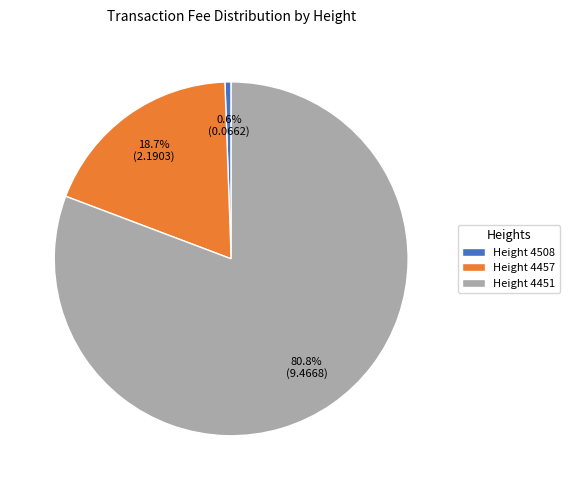

Which has a higher value, Height 4457 or Height 4451?

Height 4451